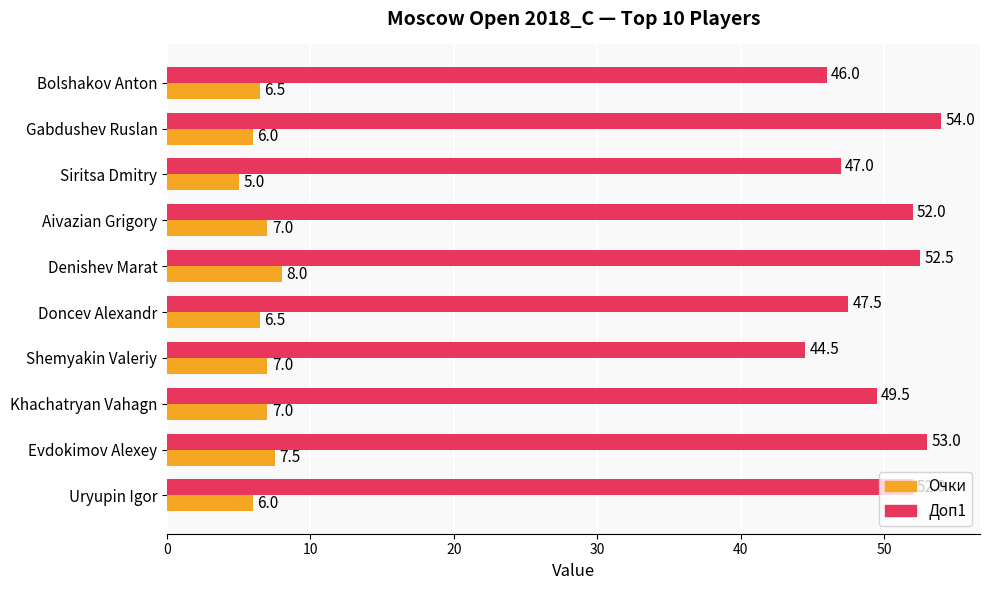

What is the lowest value of the Доп1 series?

44.5